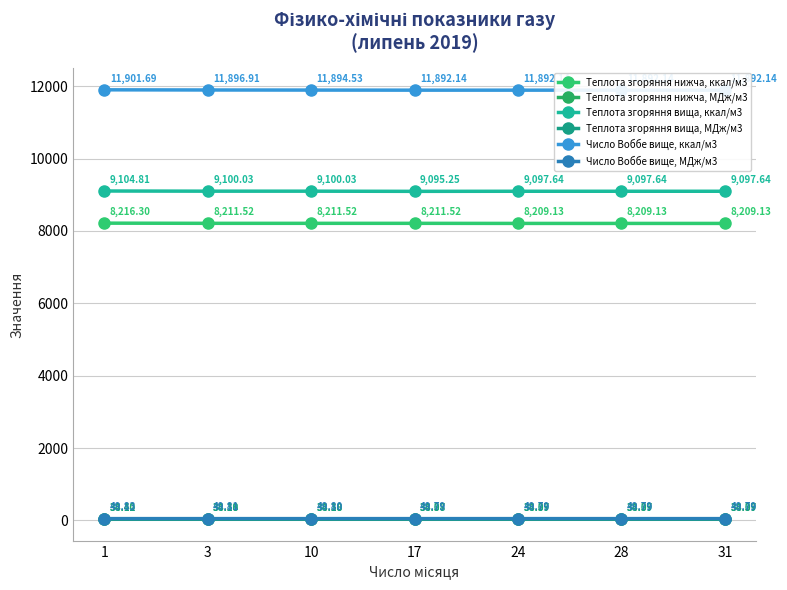

Reading left to right, transcribe all the data shown in this chart.

Теплота згоряння нижча, ккал/м3: 8216.3	8211.5	8211.5	8211.5	8209.1	8209.1	8209.1
Теплота згоряння нижча, МДж/м3: 34.4	34.4	34.4	34.4	34.4	34.4	34.4
Теплота згоряння вища, ккал/м3: 9104.8	9100.0	9100.0	9095.3	9097.6	9097.6	9097.6
Теплота згоряння вища, МДж/м3: 38.1	38.1	38.1	38.1	38.1	38.1	38.1
Число Воббе вище, ккал/м3: 11901.7	11896.9	11894.5	11892.1	11892.1	11892.1	11892.1
Число Воббе вище, МДж/м3: 49.8	49.8	49.8	49.8	49.8	49.8	49.8